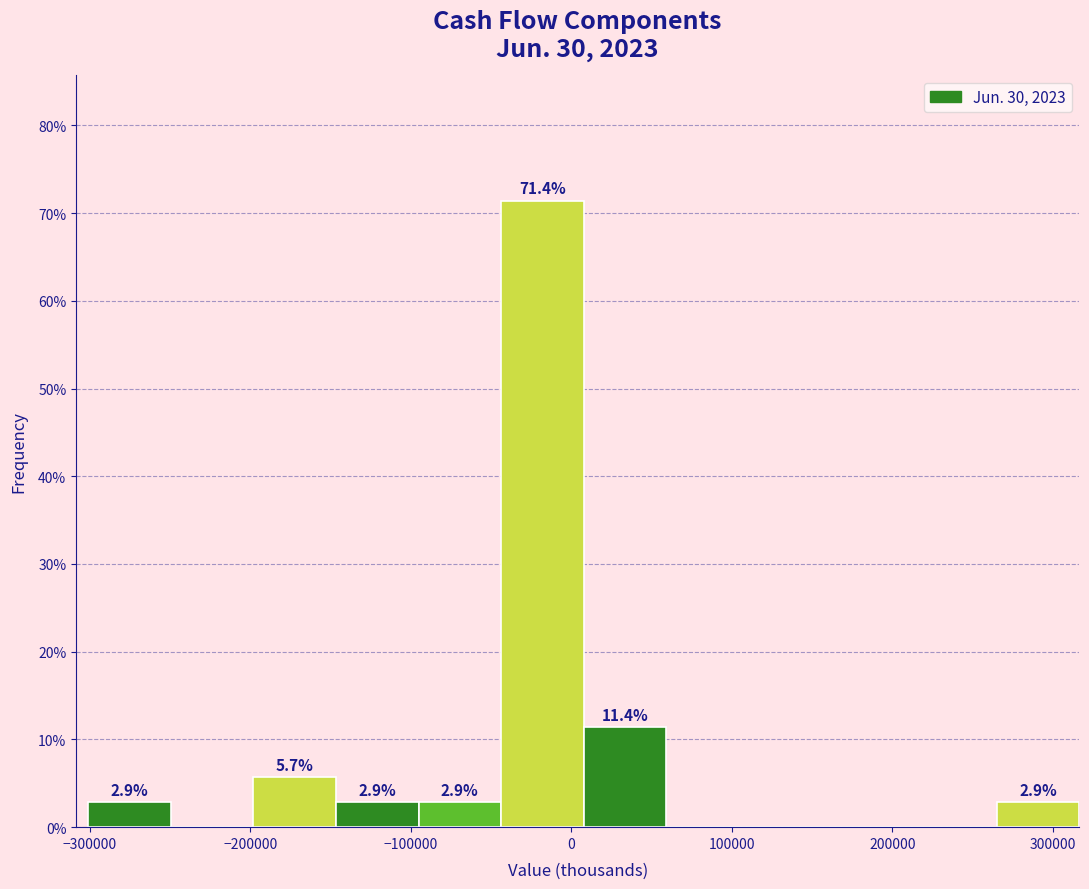

Which range on the x-axis has the tallest bar?

-40000 to 10000